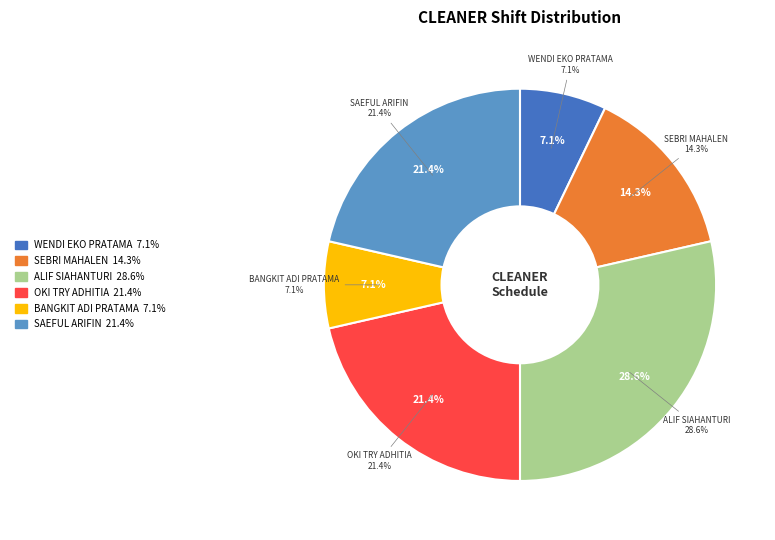

What is the largest slice in the pie chart?

ALIF SIAHANTURI